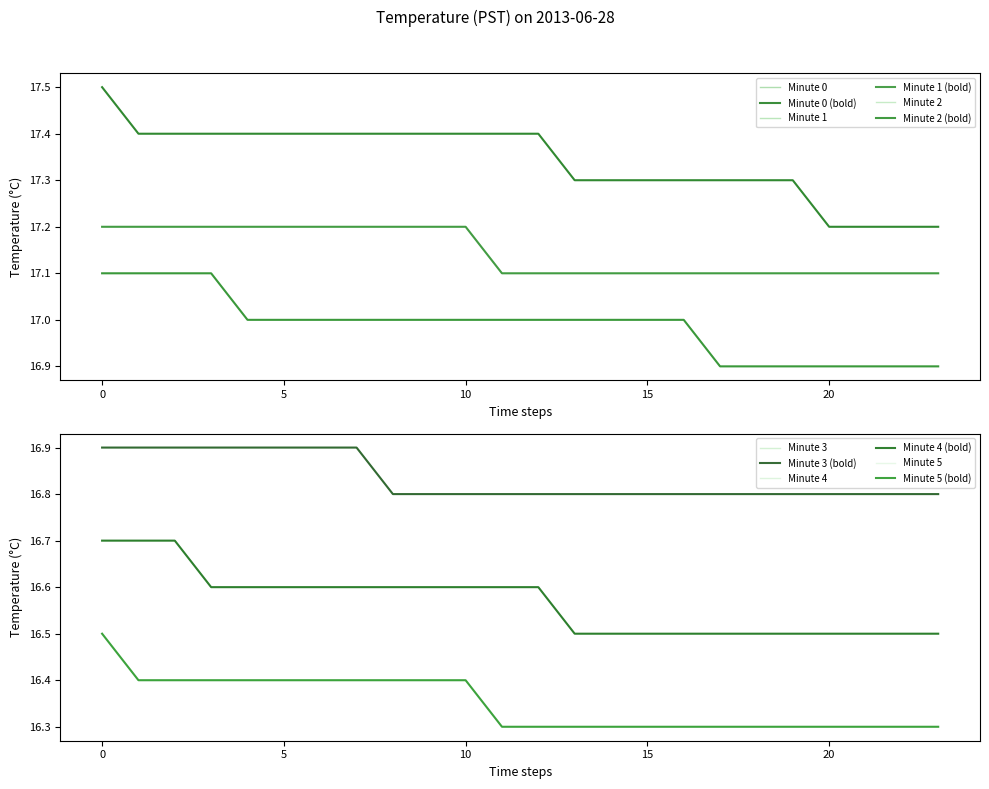

True or false: Minute 1 has more than 1 points higher than both neighbors.

False